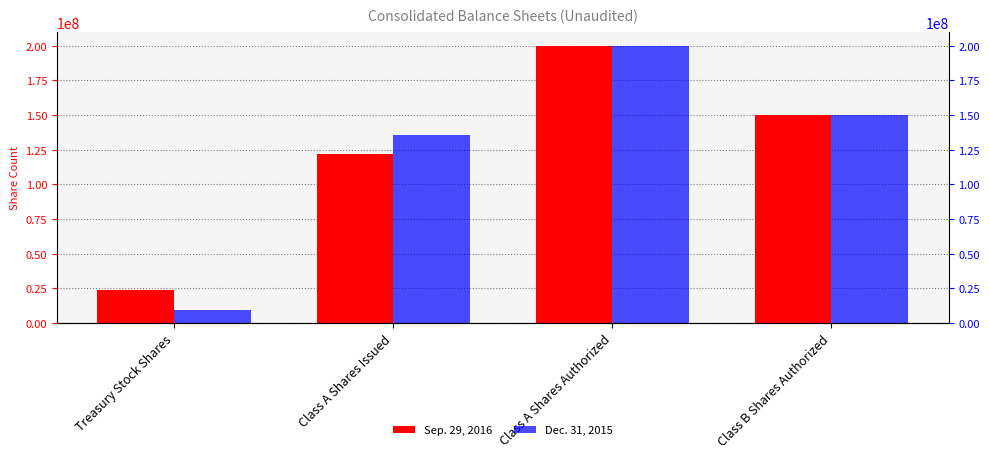

Reading left to right, extract all data points from this chart.

Sep. 29, 2016: 23936092	121660191	200000000	150000000
Dec. 31, 2015: 9691865	135617589	200000000	150000000